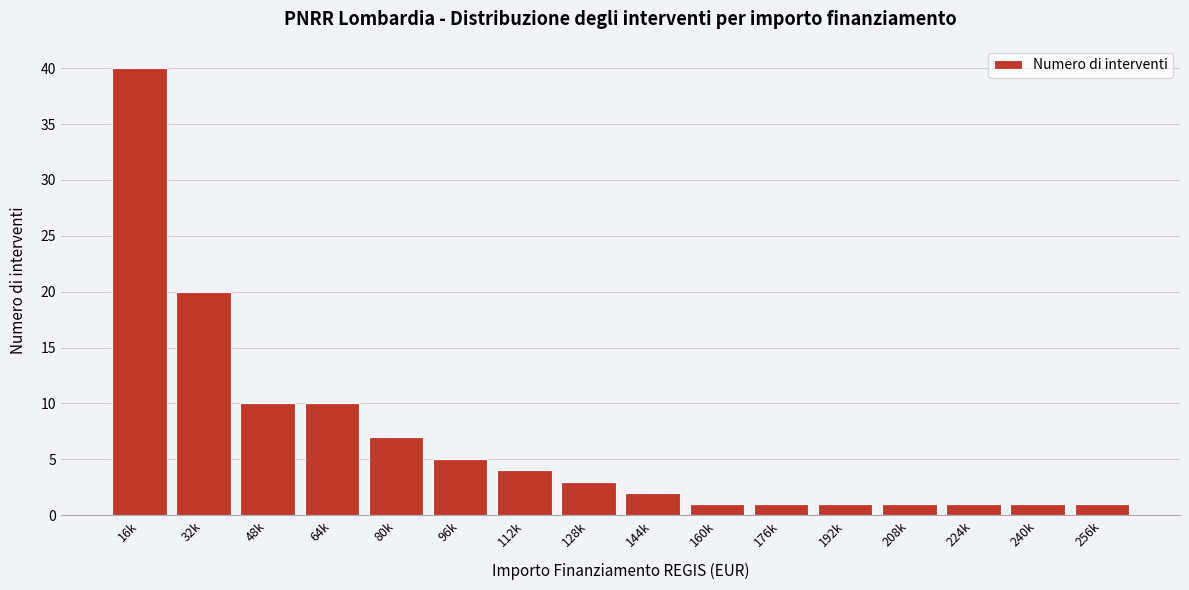

Reading left to right, what are all the values shown in this chart?

16k=40	32k=20	48k=10	64k=10	80k=7	96k=5	112k=4	128k=3	144k=2	160k=1	176k=1	192k=1	208k=1	224k=1	240k=1	256k=1